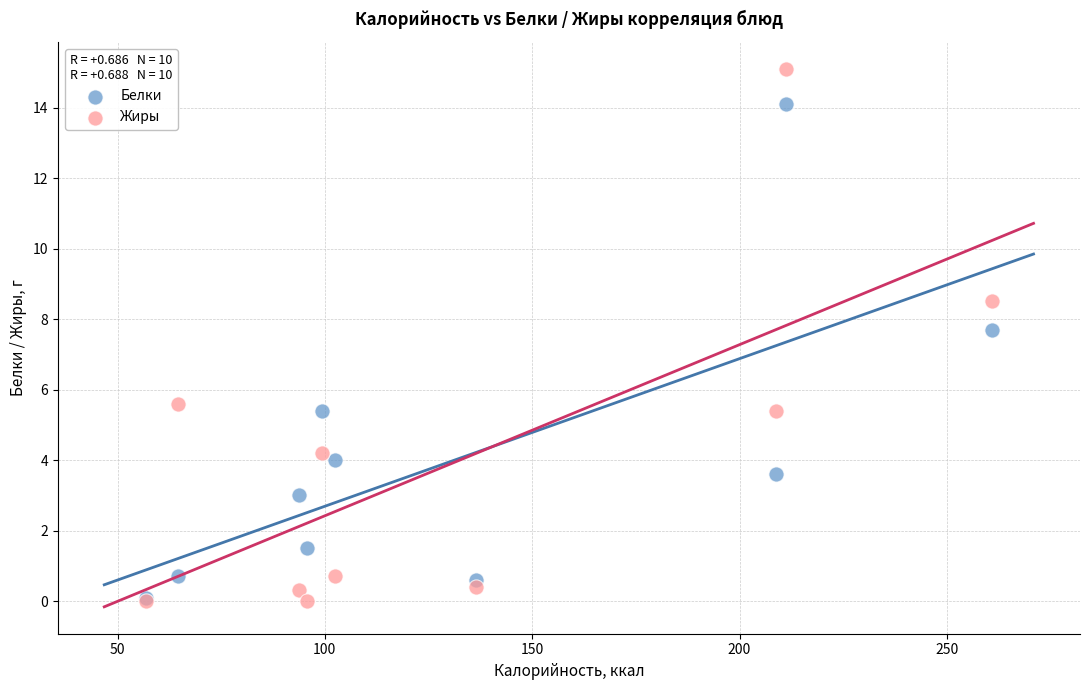

Which series has the widest spread of Y values?

Жиры